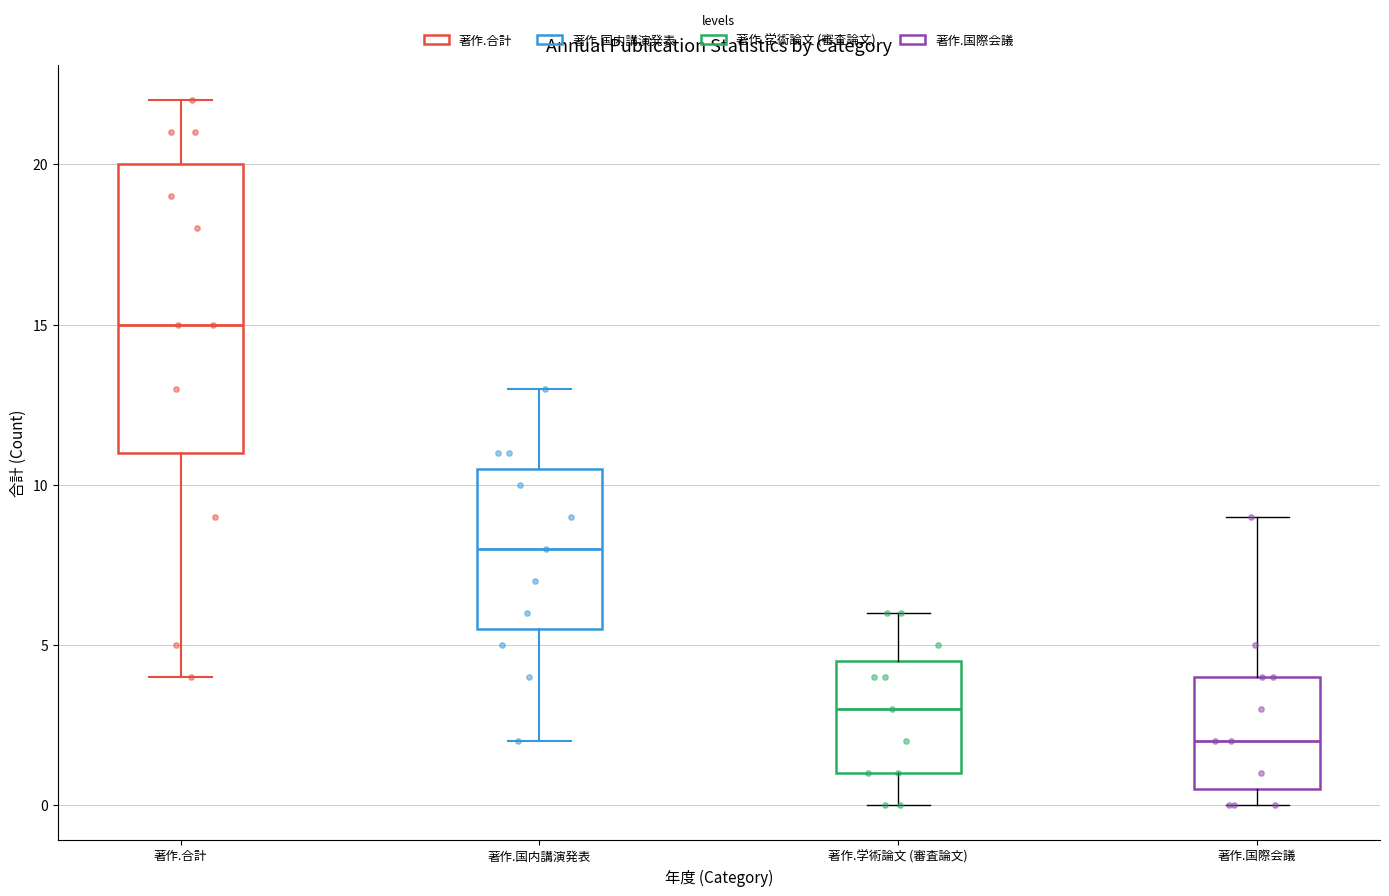

Which box has the highest median line?

著作.合計